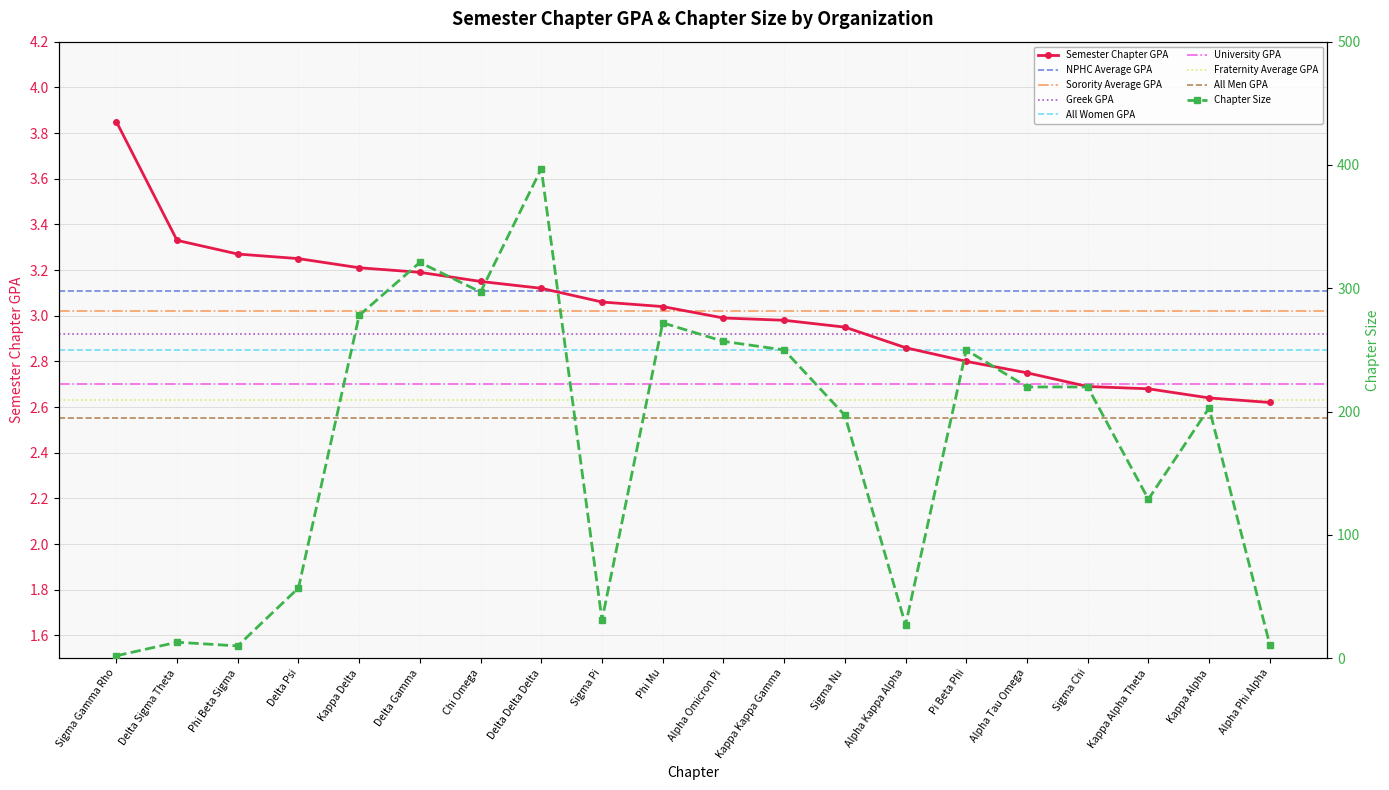

At which label is Semester Chapter GPA closest to 3?

Alpha Omicron Pi